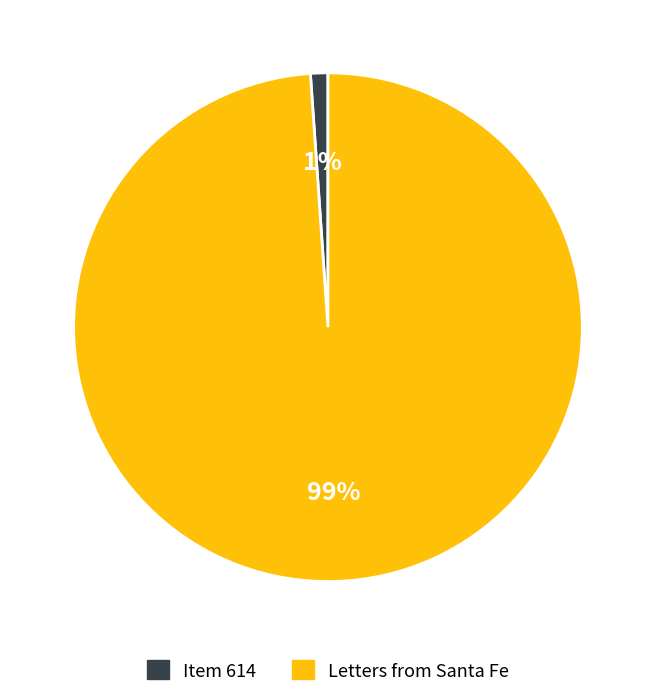

What percentage is the Item 614 slice, to the nearest percent?

1%